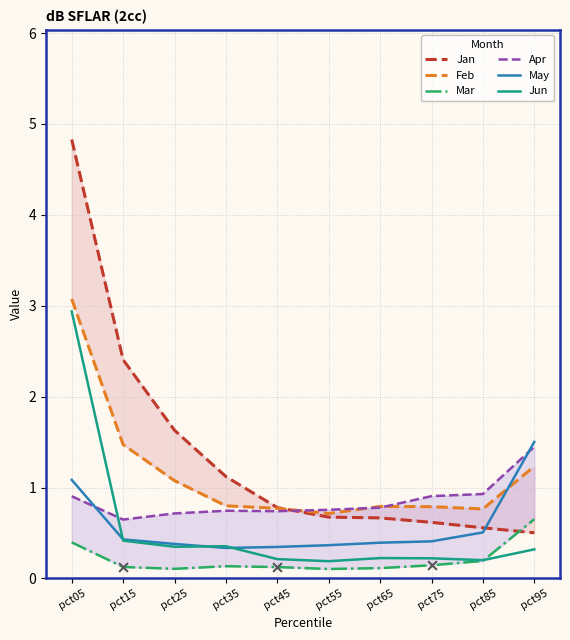

What are all the series names shown in the legend?

Jan, Feb, Mar, Apr, May, Jun